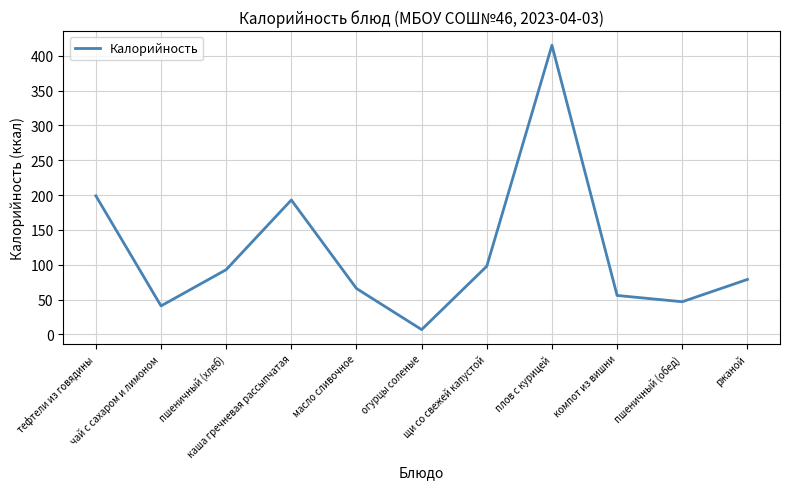

What is the difference between the maximum and minimum values?

408